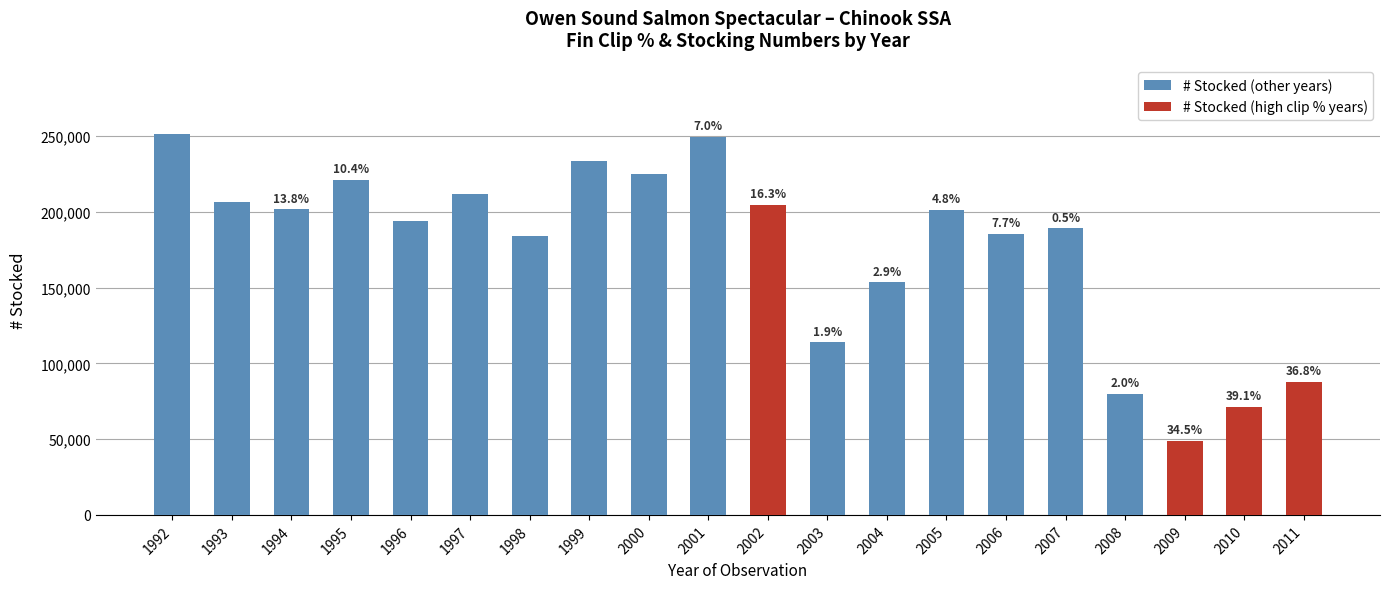

Does the chart contain any negative values?

No